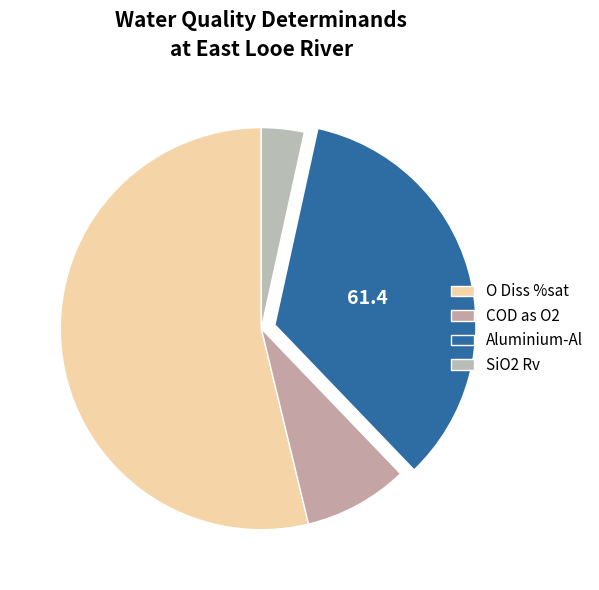

How many slices are in this pie chart?

4